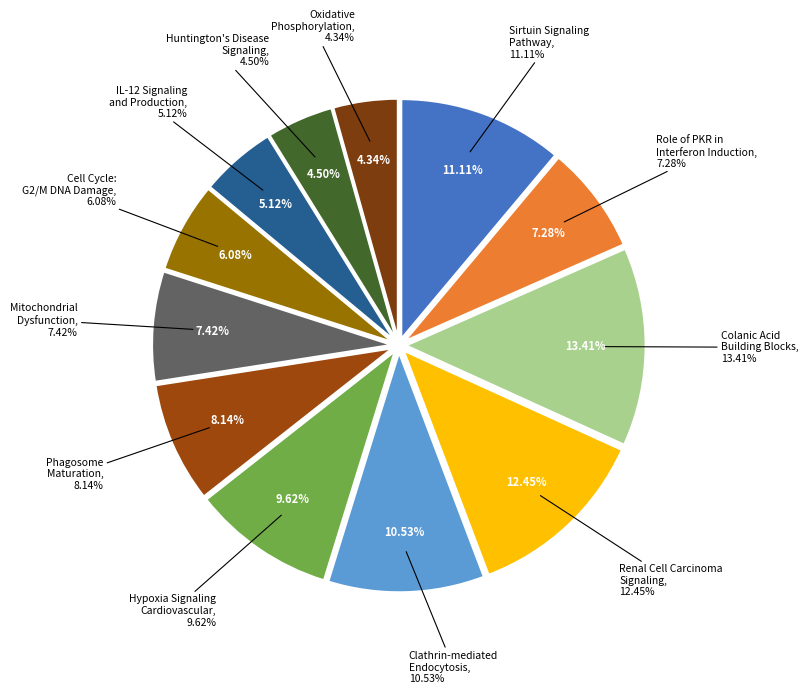

Which has a higher value, Hypoxia Signaling Cardiovascular or Oxidative Phosphorylation?

Hypoxia Signaling Cardiovascular